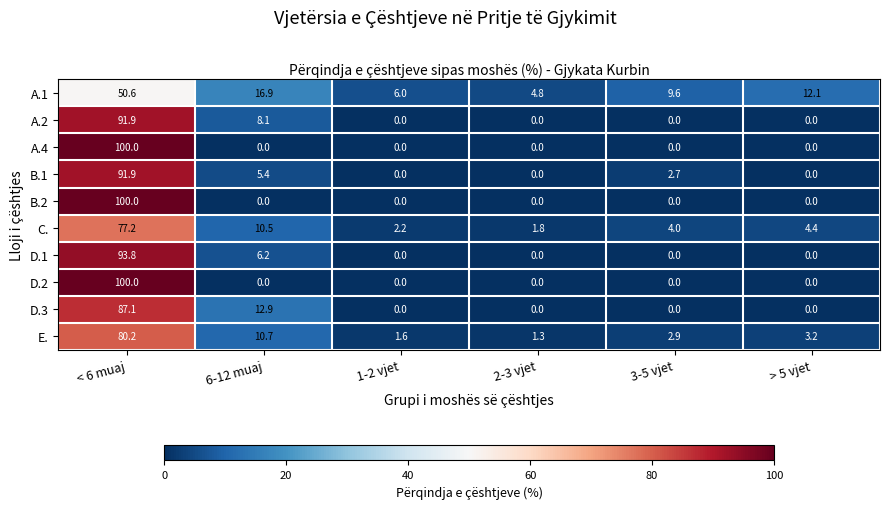

How many distinct data groups are displayed?

10